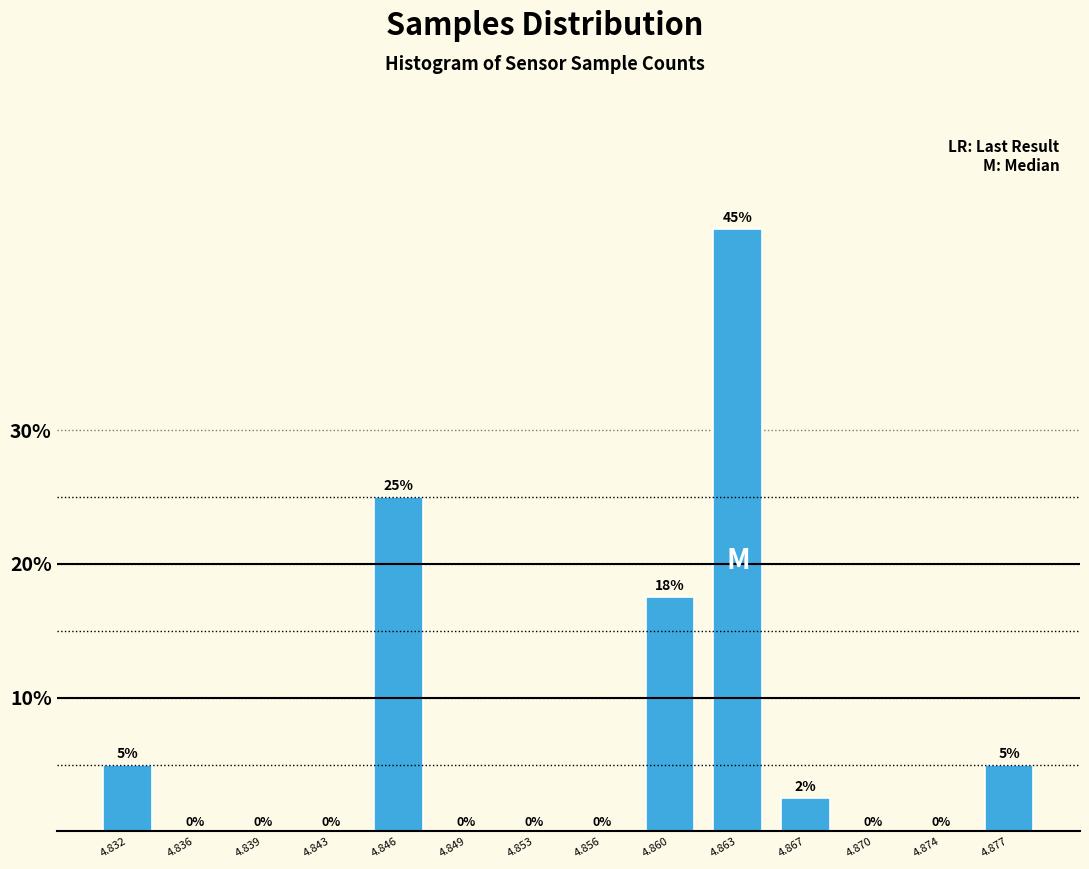

True or false: the data shows -30.7 at 4.843.

False